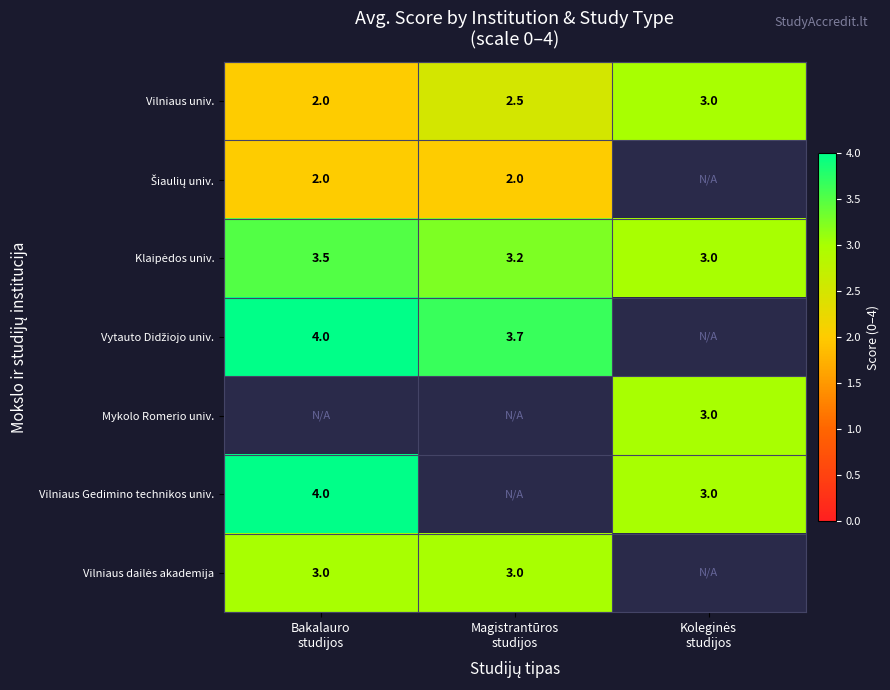

At how many categories does at least one series exceed 2?

3